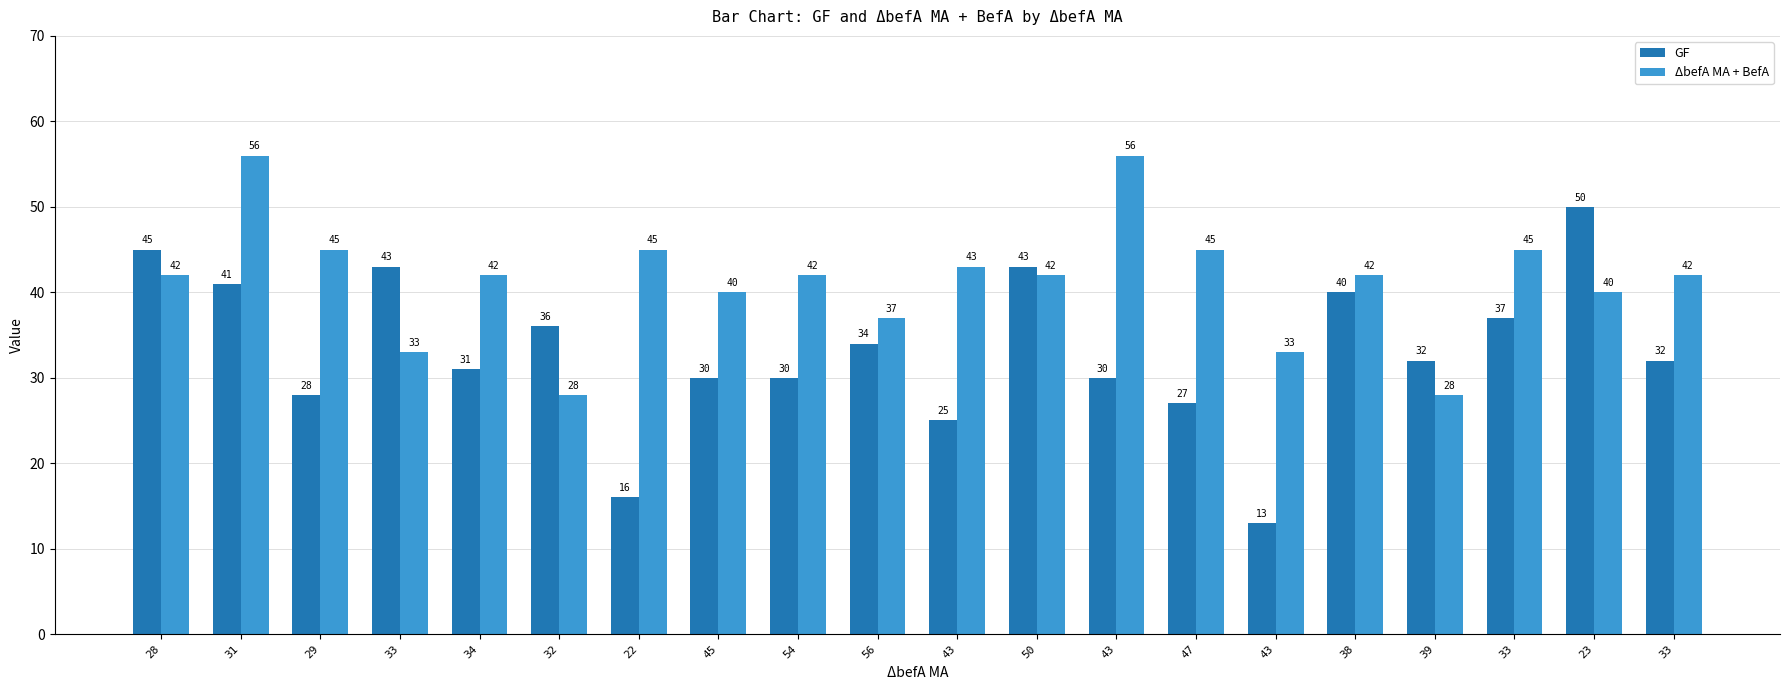

How many series are shown in this chart?

2